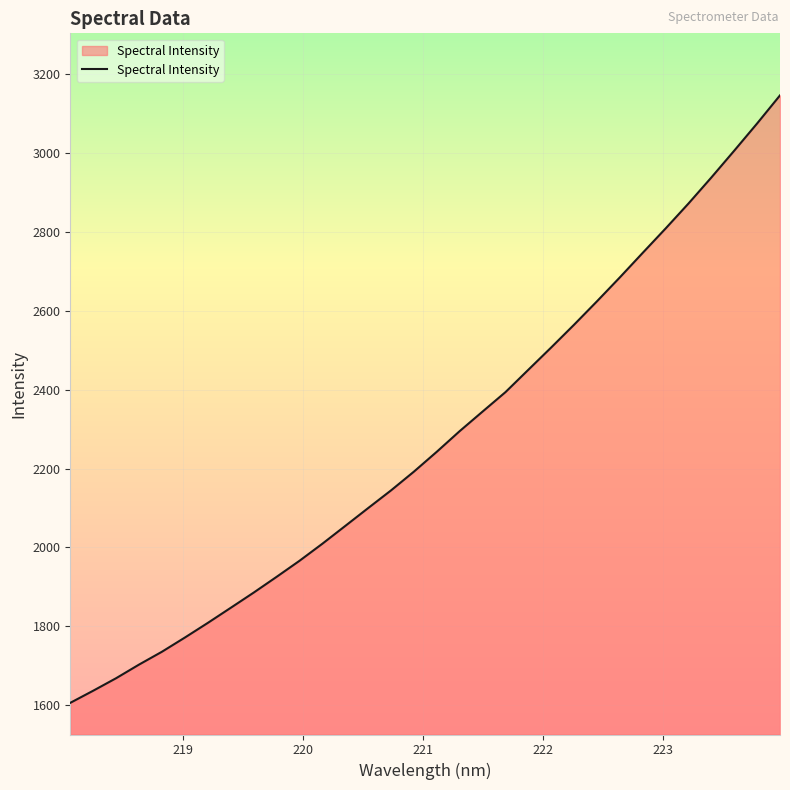

What is the maximum value shown in the chart?

3146.7